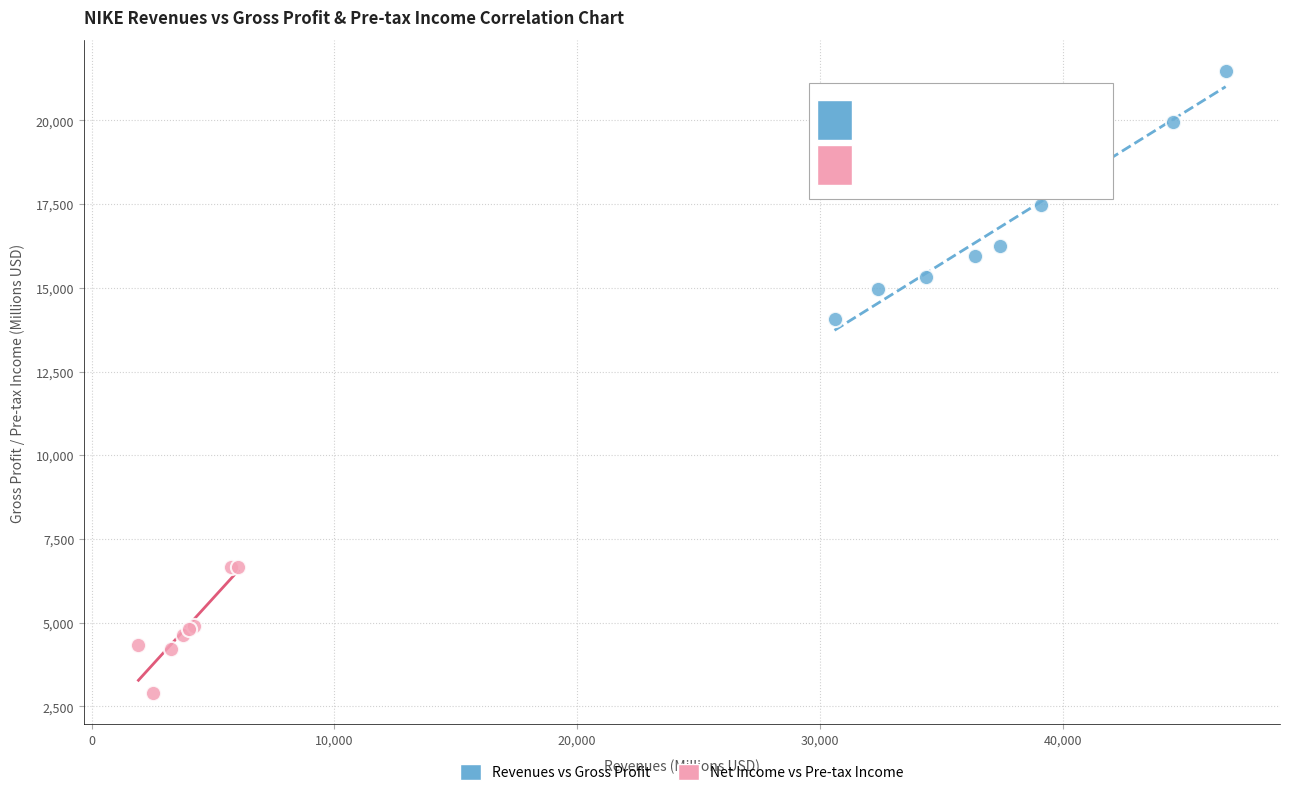

Which series reaches the maximum Y coordinate?

Revenues vs Gross Profit